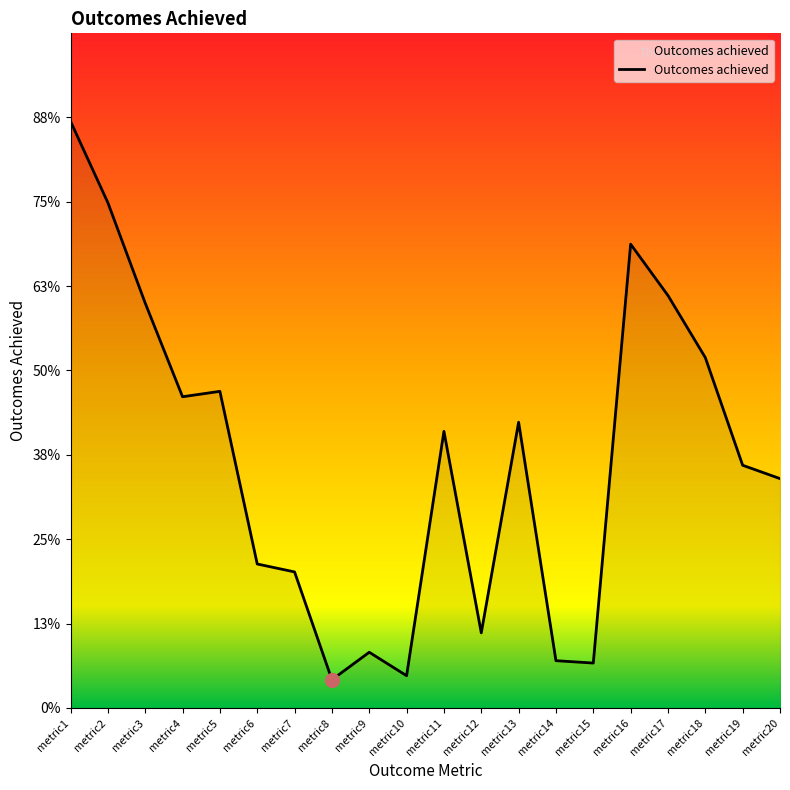

Which category has the lowest value across all series?

metric8